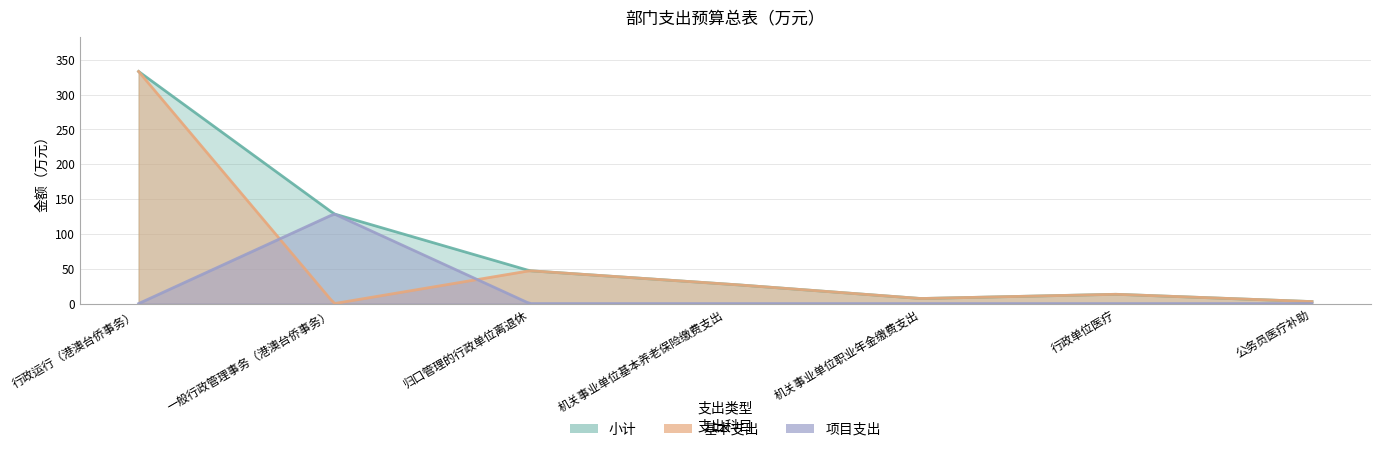

What is the label of the 7th point from the left?

公务员医疗补助